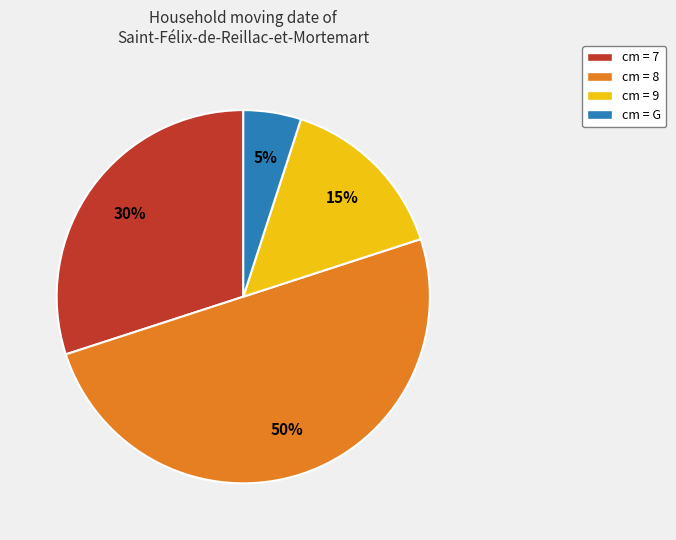

Is it true that cm = 9 is 15% of the pie?

True